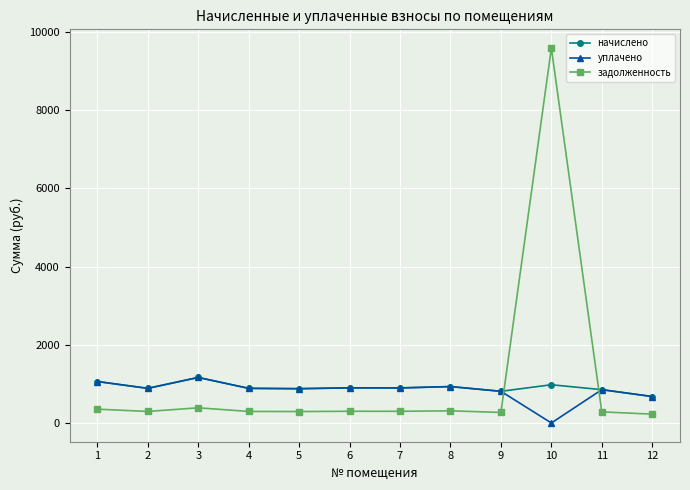

What is the difference between the highest and lowest values at 5?

584.6